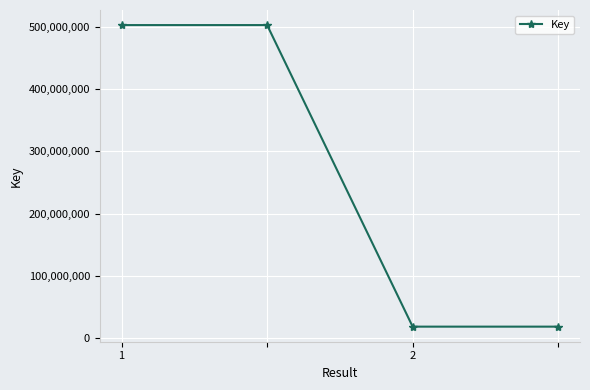

Reading left to right, what are all the values shown in this chart?

503049304	503049304	18302334	18302334